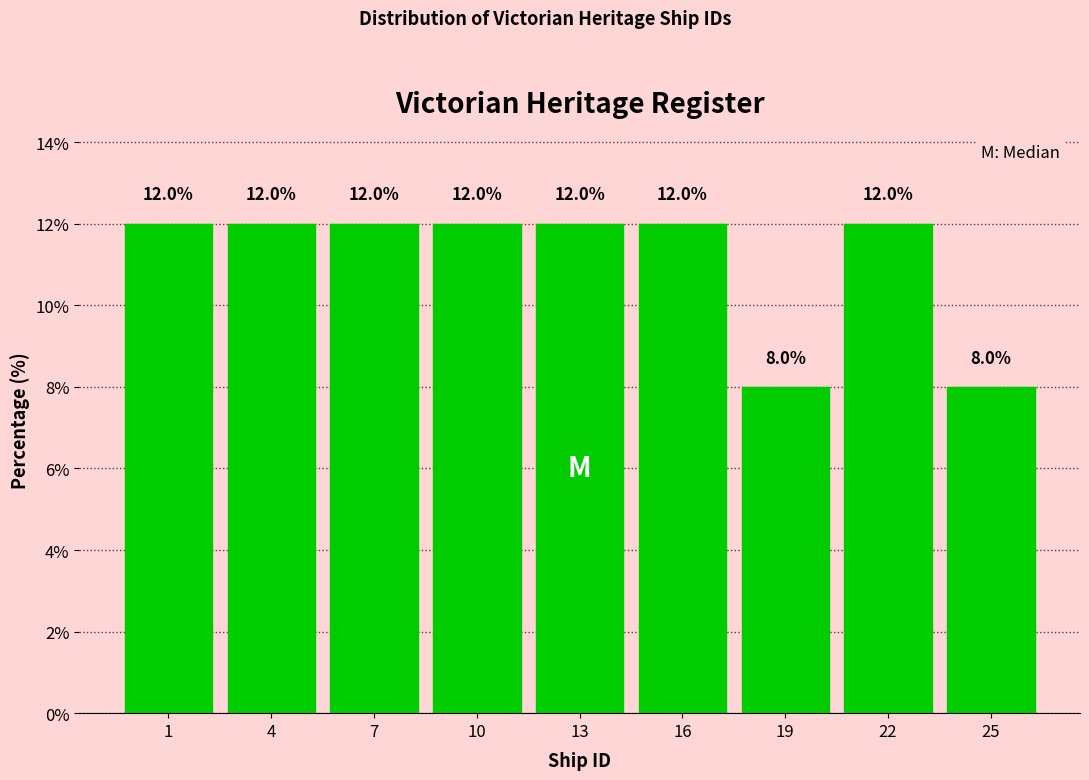

Reading left to right, what are all the values shown in this chart?

12	12	12	12	12	12	8	12	8